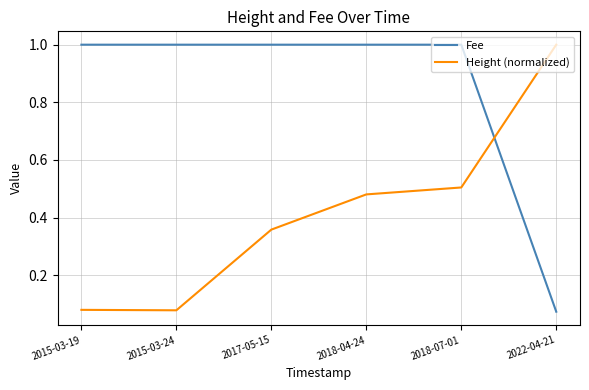

Which series has the largest total across all categories?

Fee